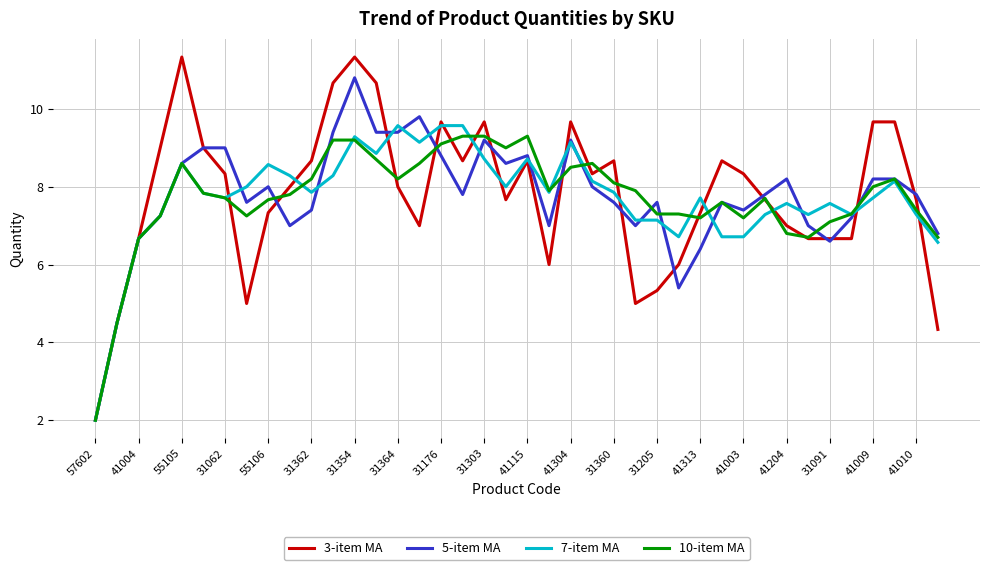

What is the smallest value displayed?

2.0